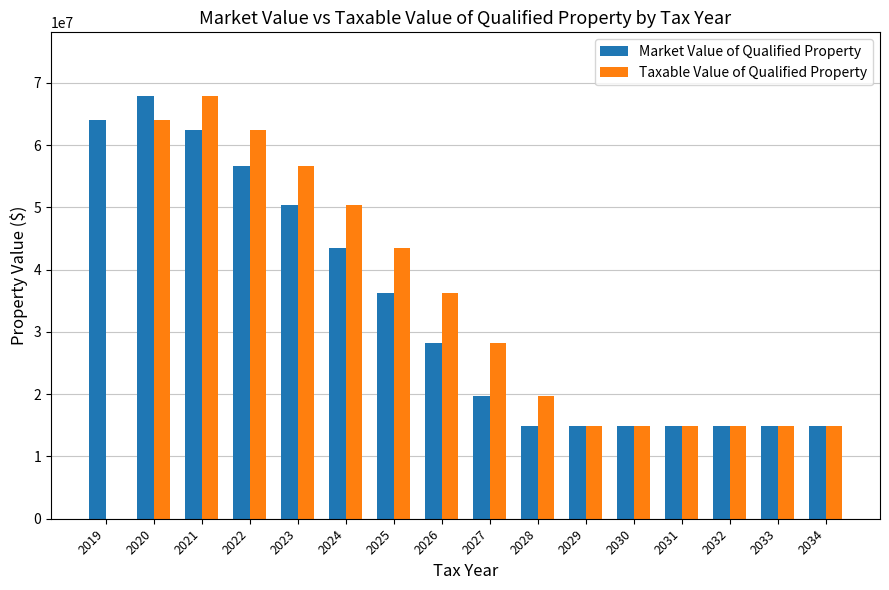

What is the sum of all Taxable Value of Qualified Property values?

518063412